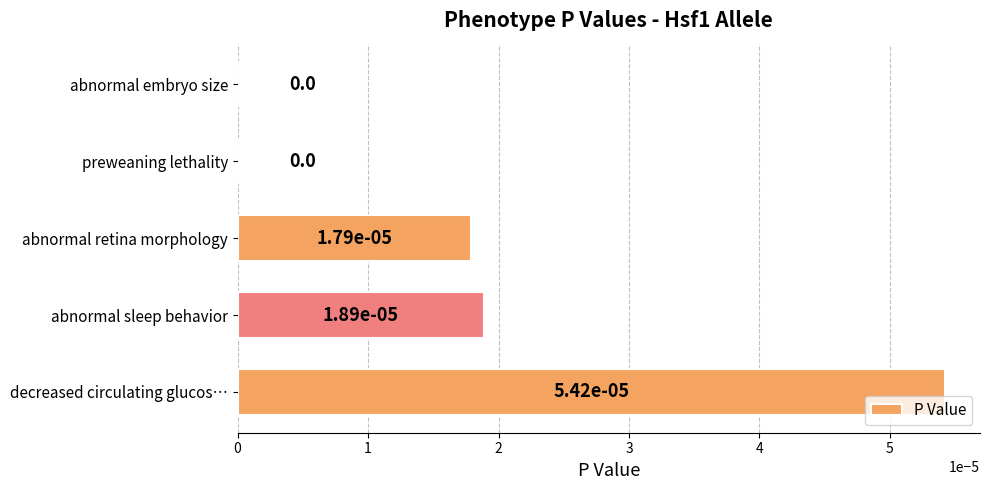

Does the chart contain stacked bars?

No